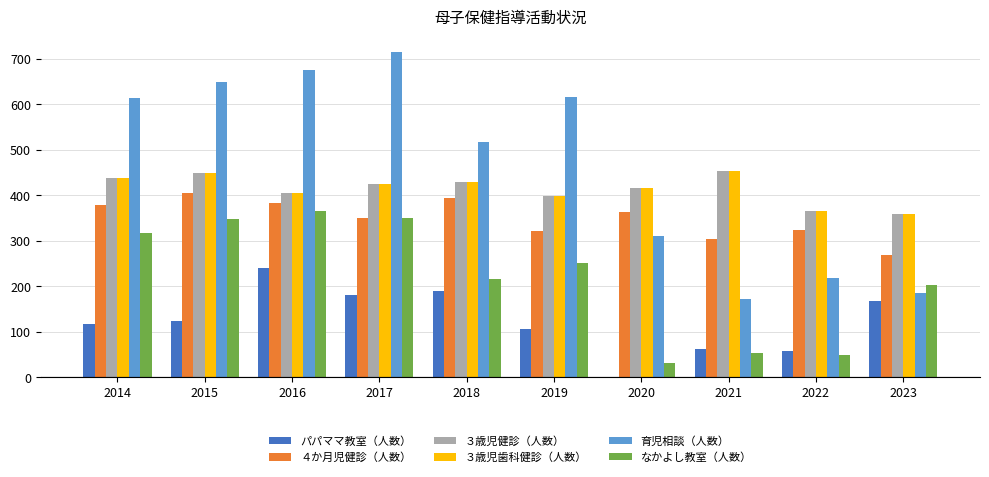

How many data points does each series have?

10